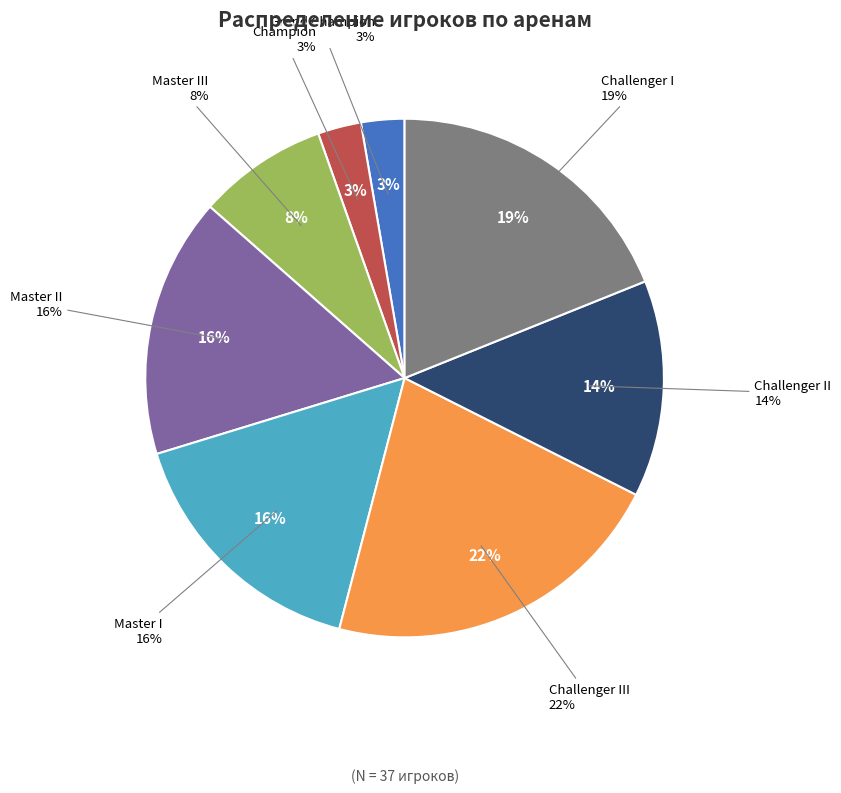

Which slice is the smallest?

Grand Champion